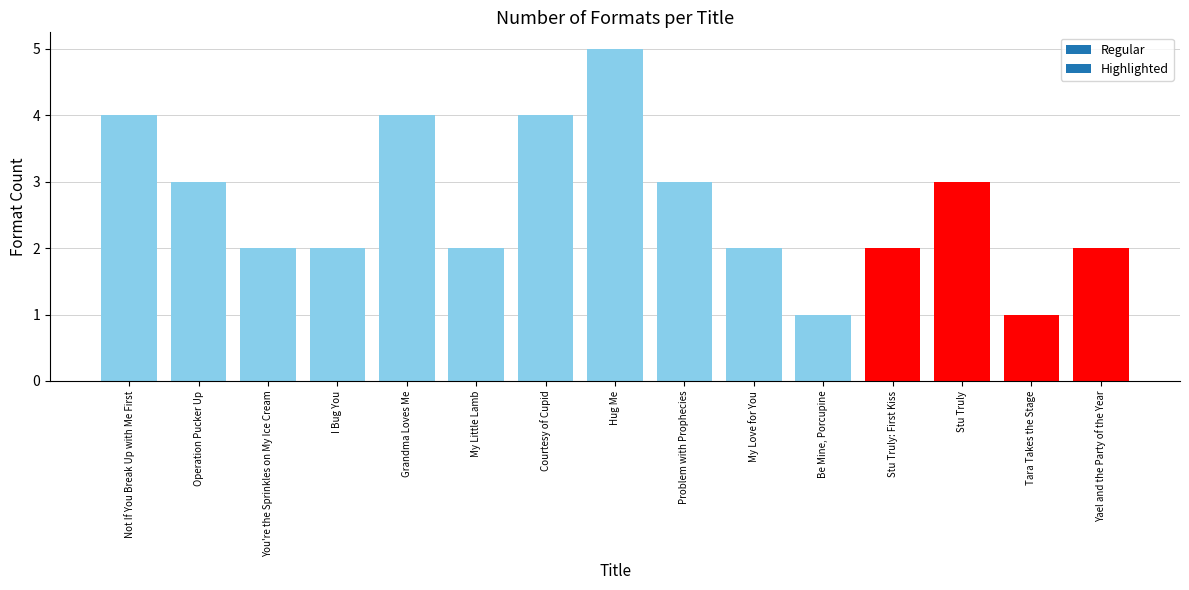

The chart shows a value of 3 at Stu Truly: First Kiss. True or false?

False